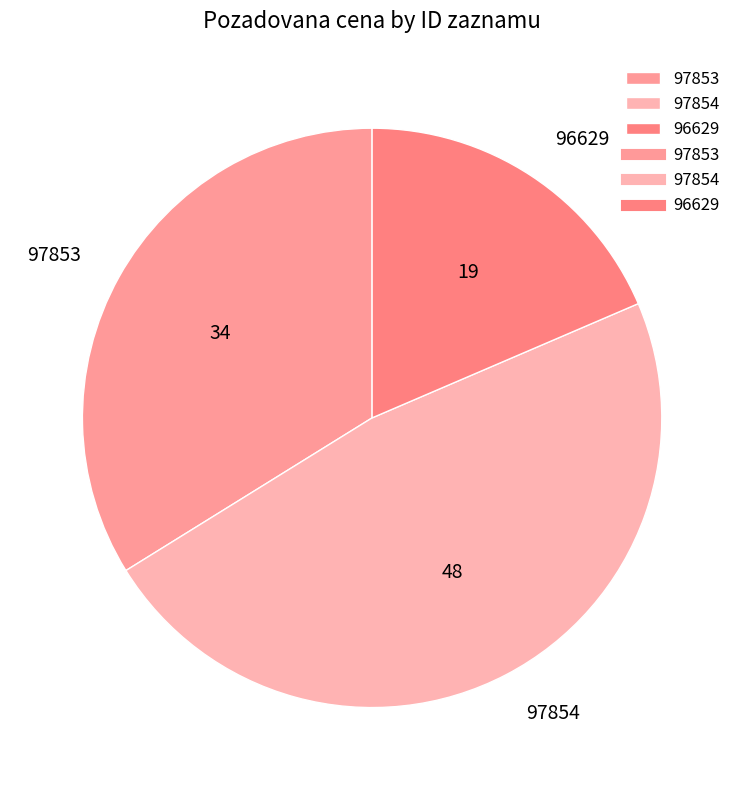

Is there any slice that represents more than half of the pie?

No